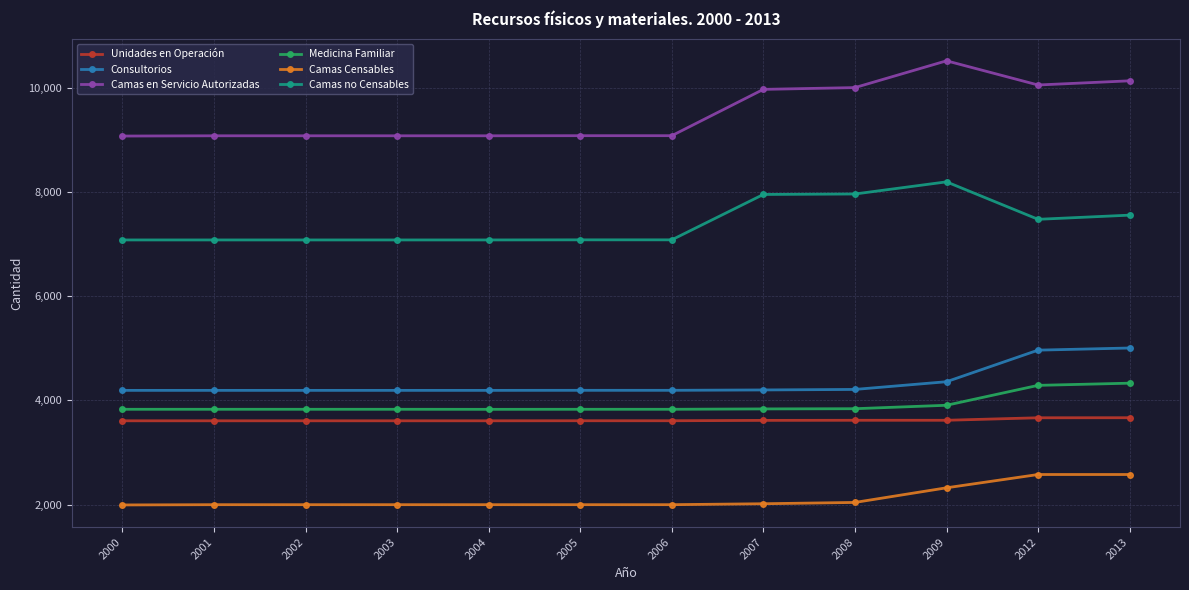

What is the value of the Camas en Servicio Autorizadas point at the 1st from the left?

9074